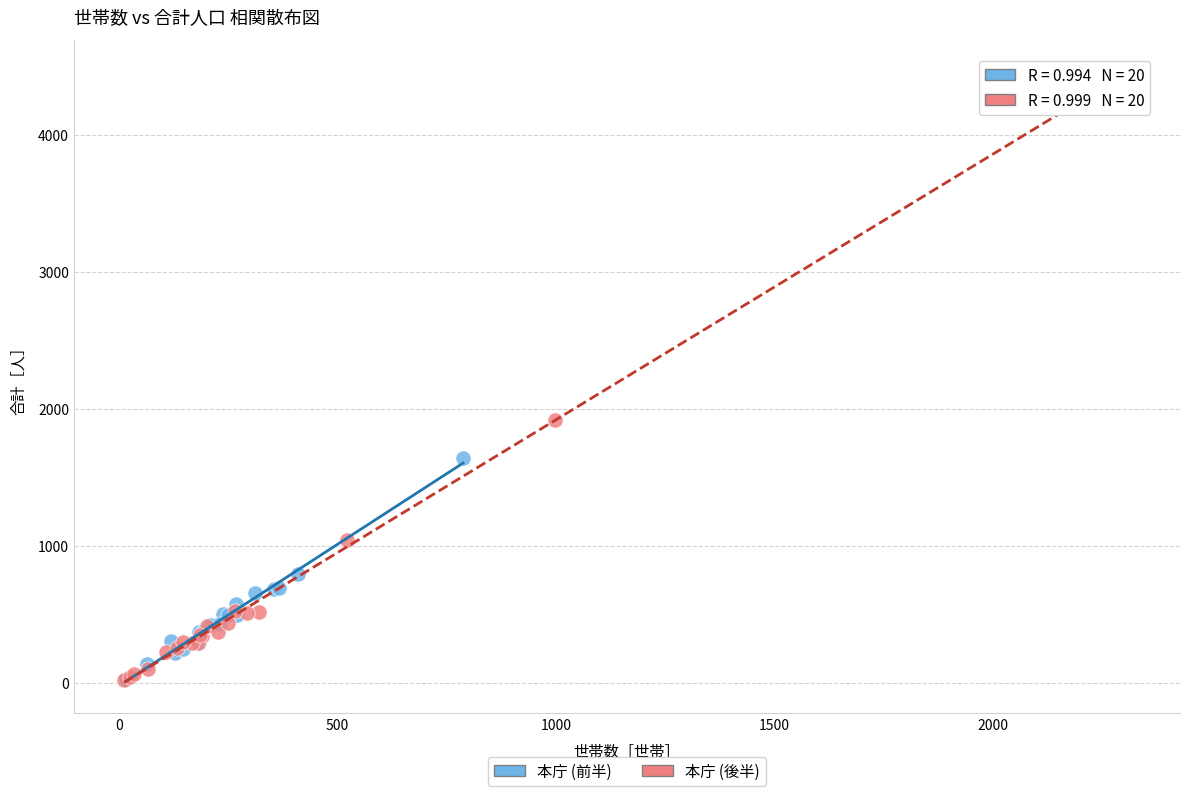

Which series contains the highest Y value?

本庁 (後半)